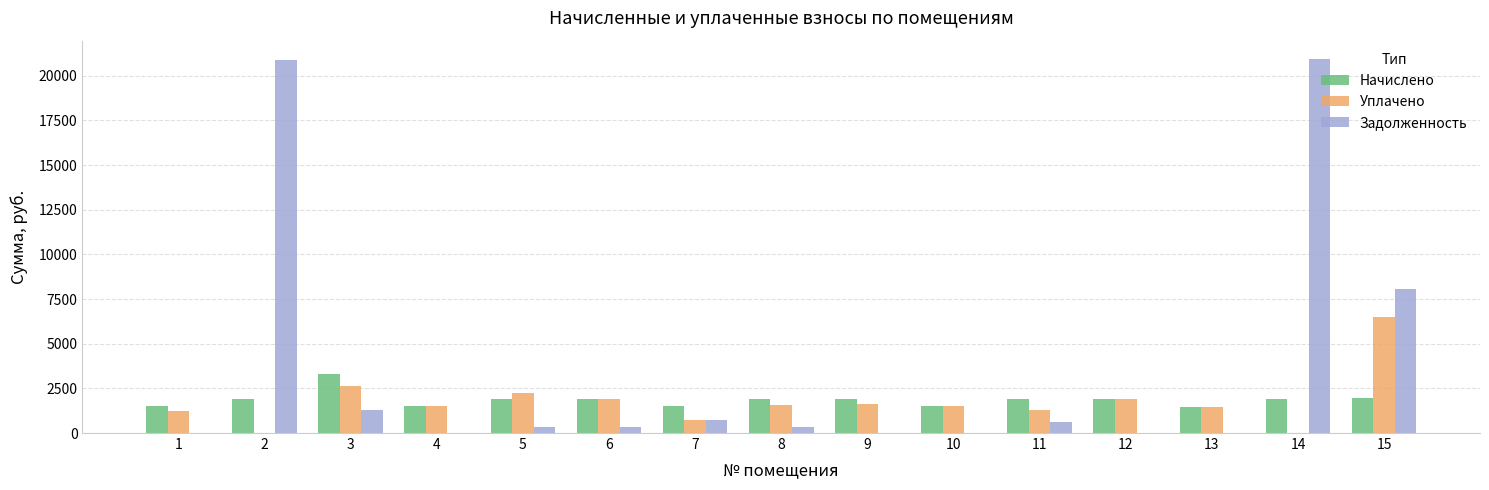

Which series has the largest total across all categories?

Задолженность